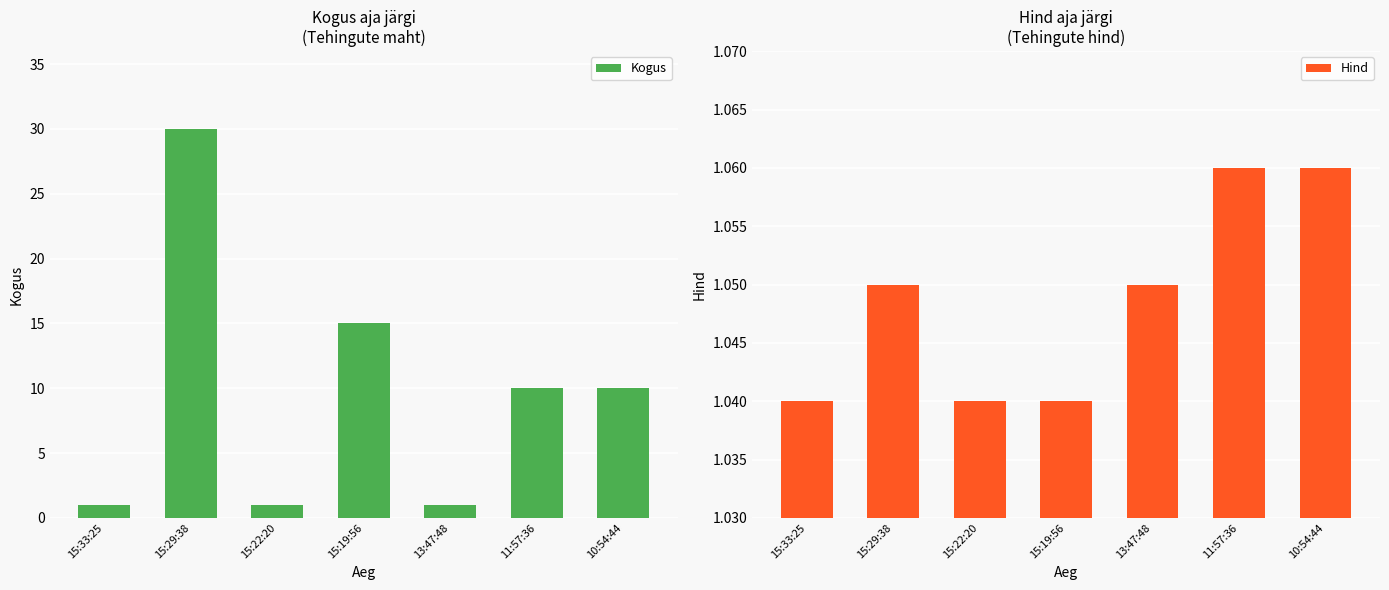

What is the minimum value shown in the chart?

1.0